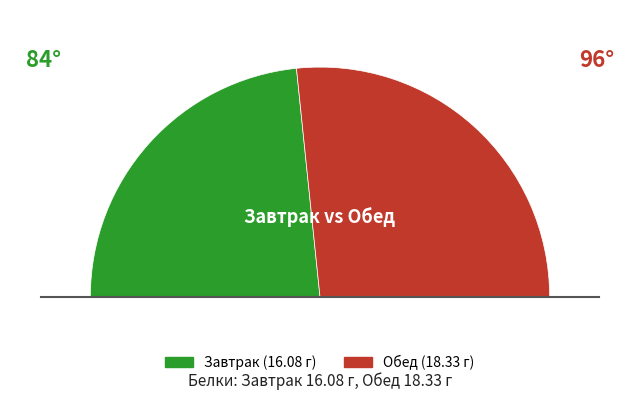

Does Чай с сахаром represent more than half of the total?

No